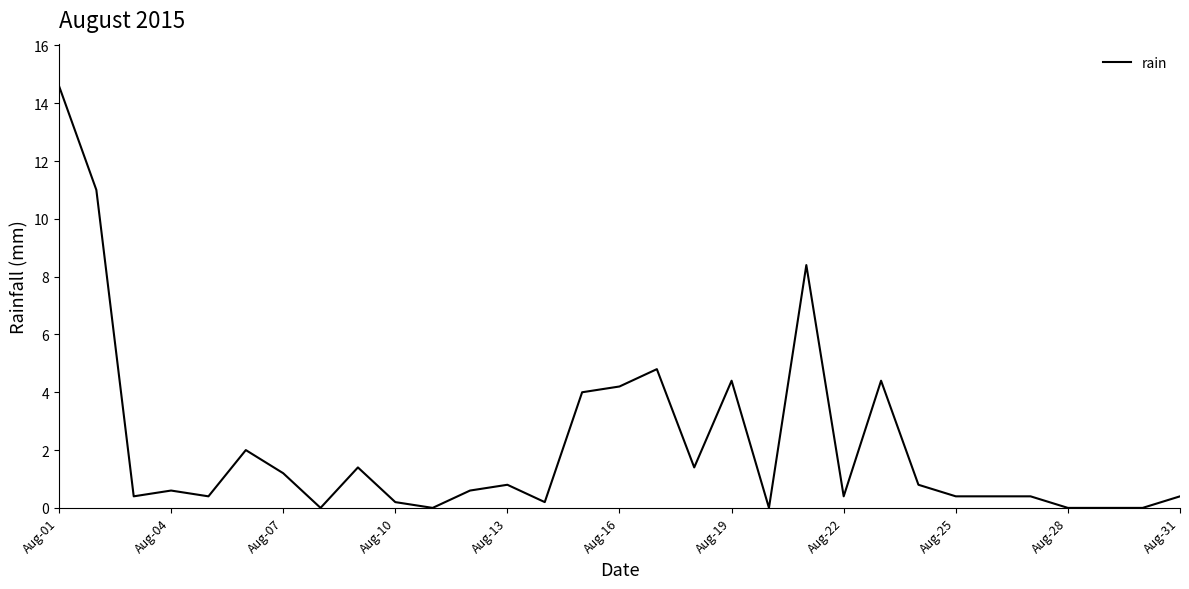

What is the difference between the maximum and minimum values?

14.6